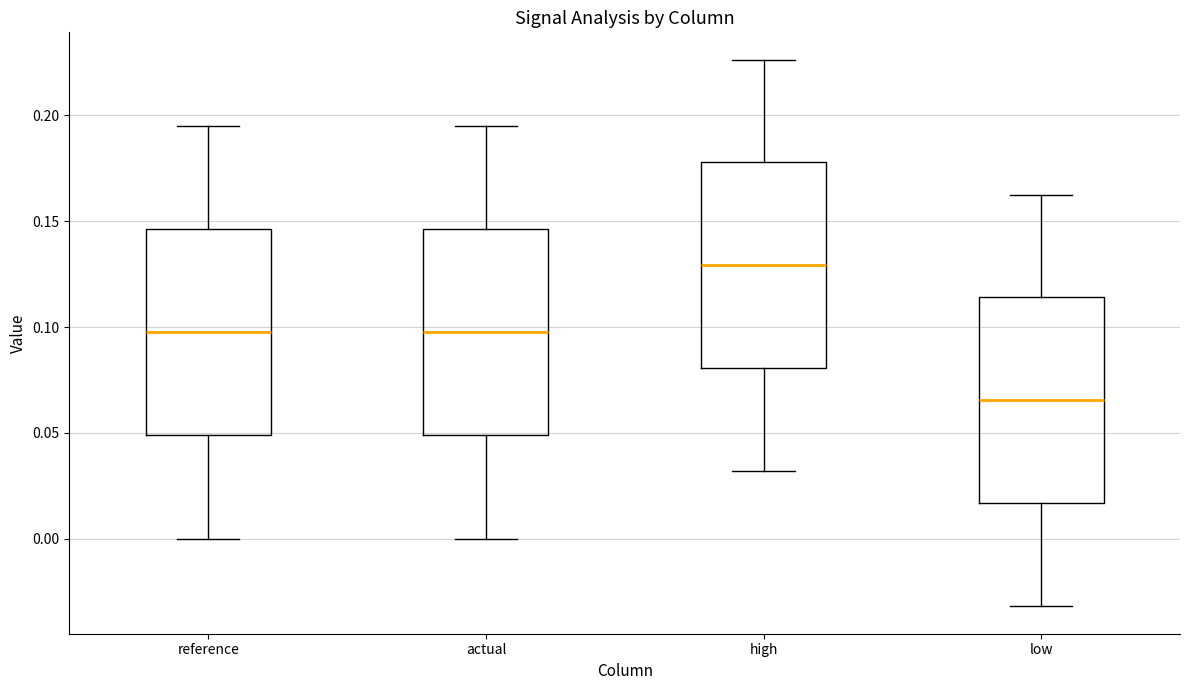

Reading left to right, transcribe this box plot: for each box, give where its median line is, the range the box spans, and where its two whiskers end, as read against the y-axis. The values are not printed on the chart, so give them approximately, as read against the axis.

reference: median 0.100, box 0.050 to 0.145, whiskers 0.000 to 0.195
actual: median 0.100, box 0.050 to 0.145, whiskers 0.000 to 0.195
high: median 0.130, box 0.080 to 0.180, whiskers 0.030 to 0.225
low: median 0.065, box 0.015 to 0.115, whiskers -0.030 to 0.165